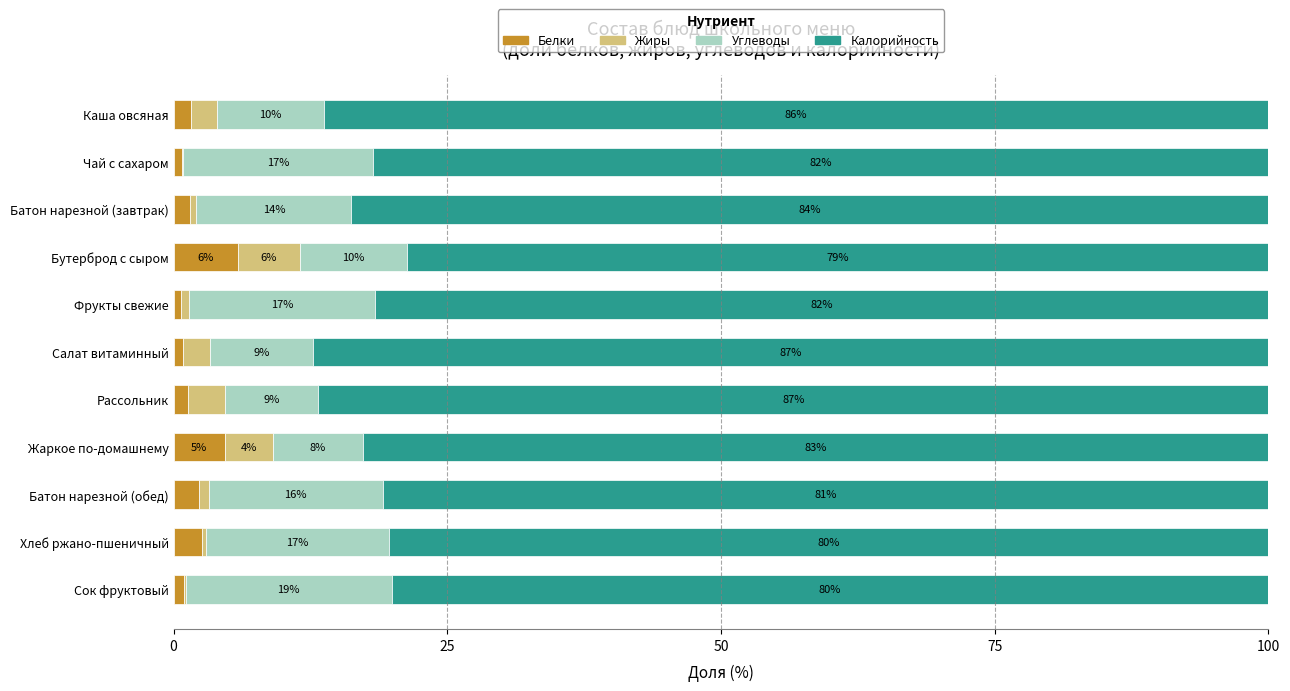

What is the total value across all series at Батон нарезной (обед)?

100.0